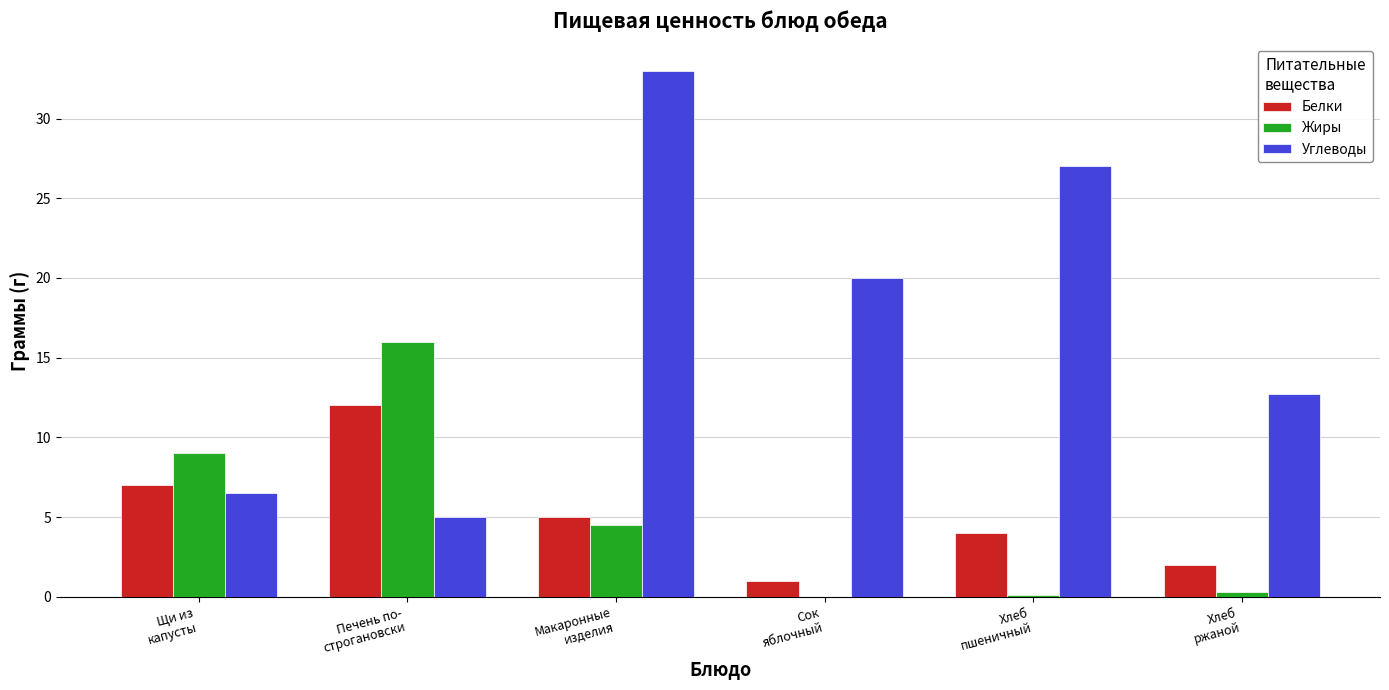

What is the sum of all Жиры values?

29.9